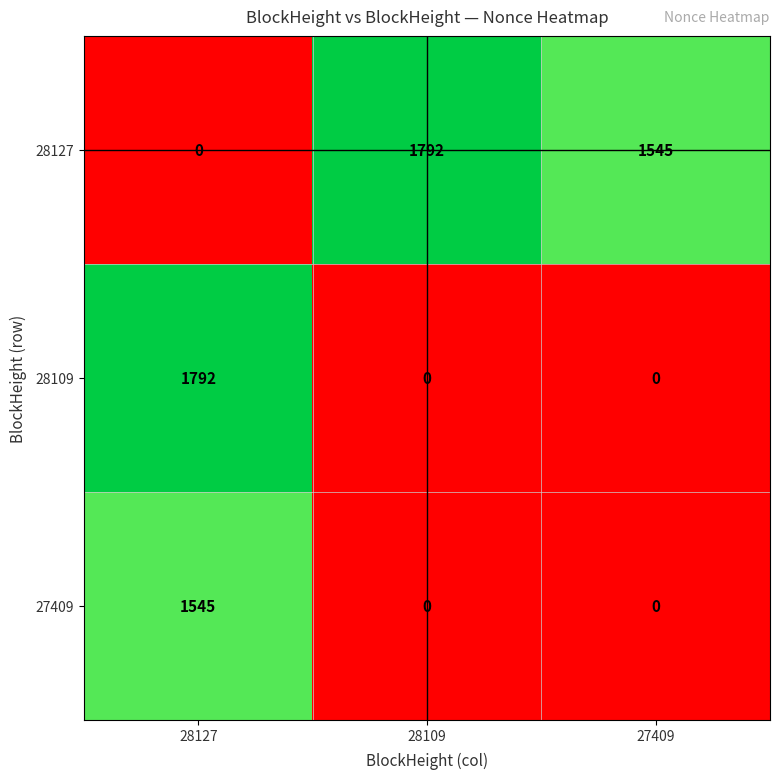

List the labels in order of 28127 value, smallest first.

28127, 27409, 28109